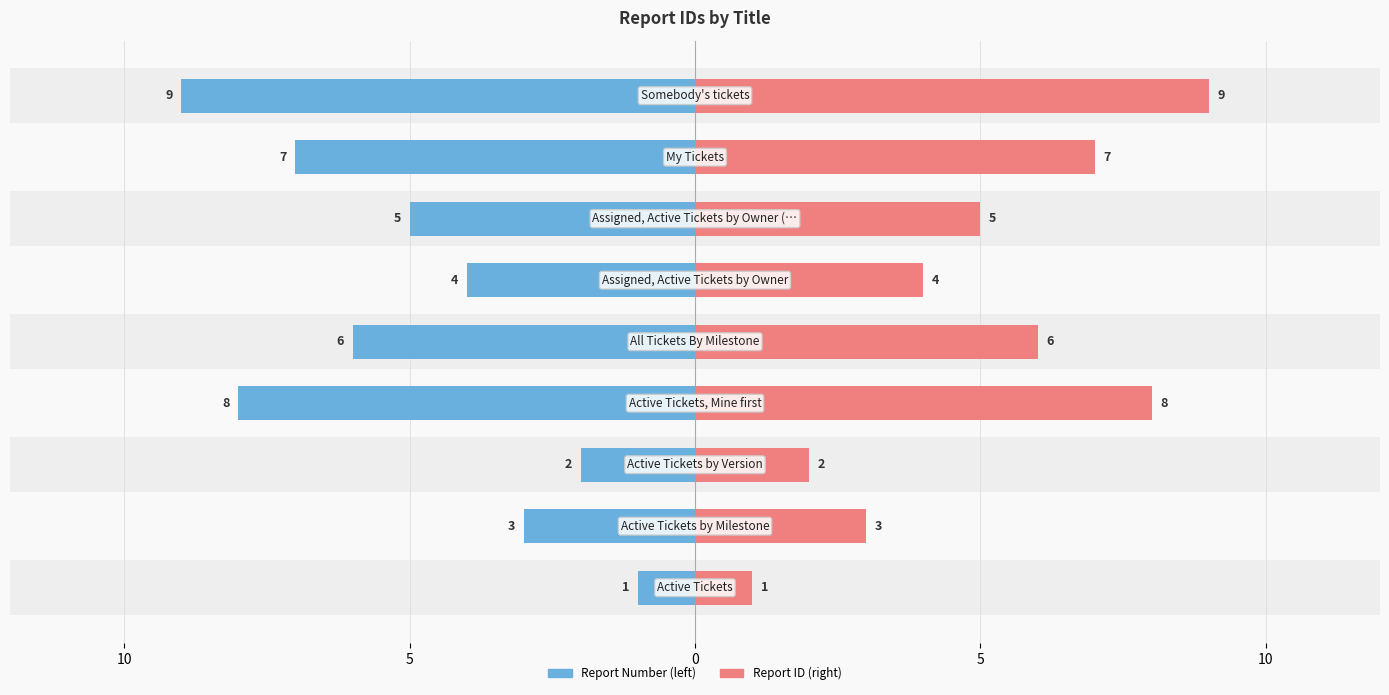

Which series has the widest spread of values?

Report Number